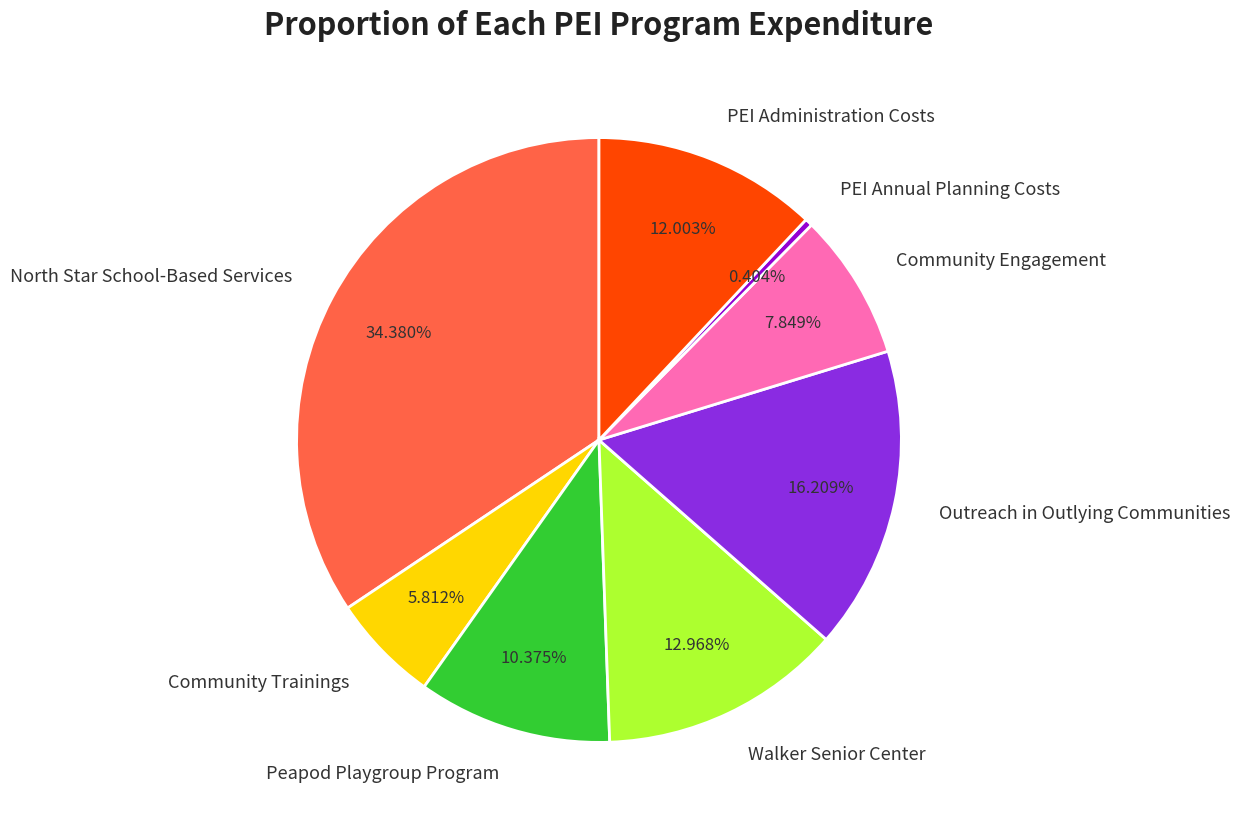

What is the largest slice in the pie chart?

North Star School-Based Services